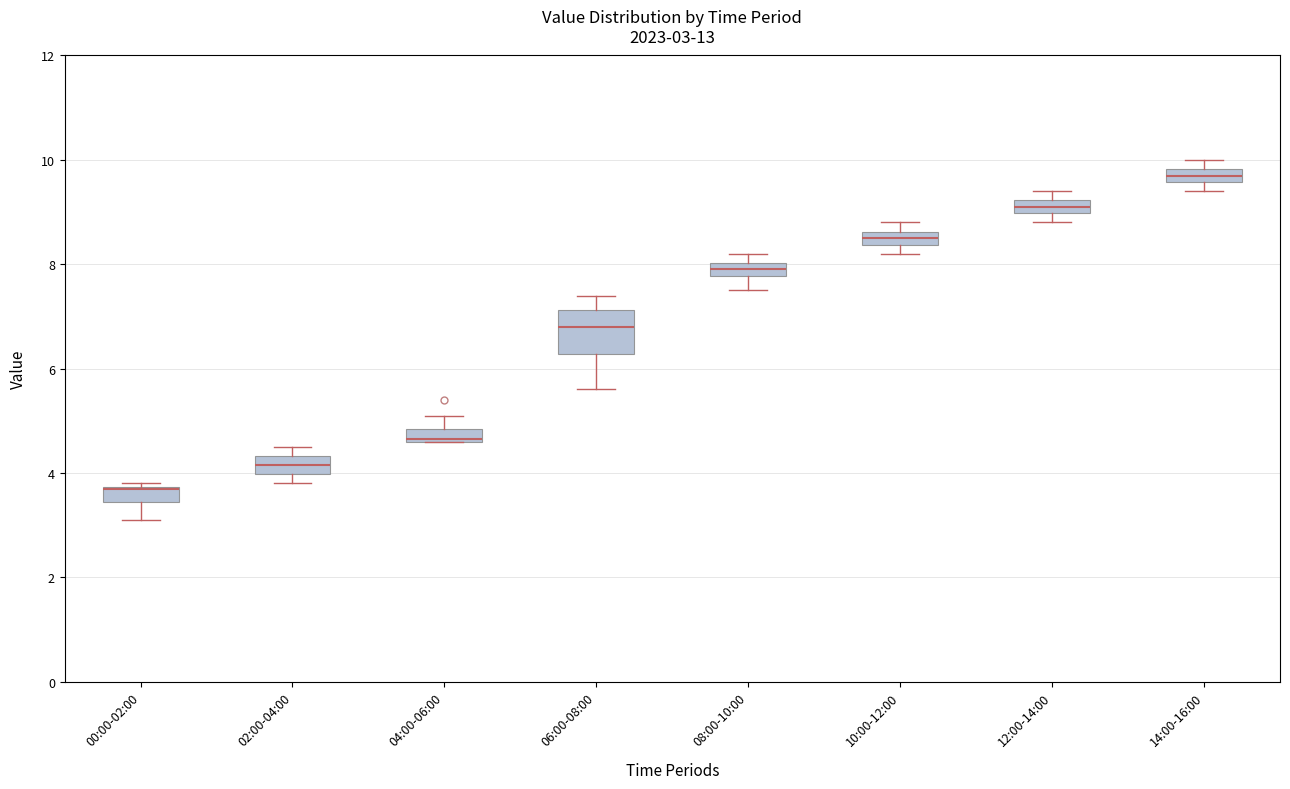

Comparing the boxes themselves (not the whiskers), which one is the tallest?

06:00-08:00